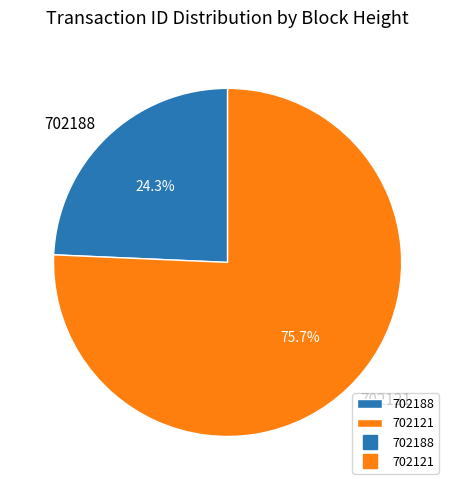

To the nearest percent, what is the difference between the 702121 and 702188 slice percentages?

51%